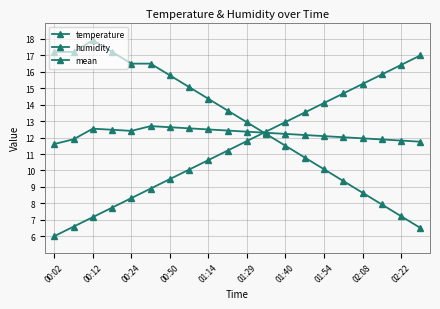

What is the smallest value displayed?

6.0